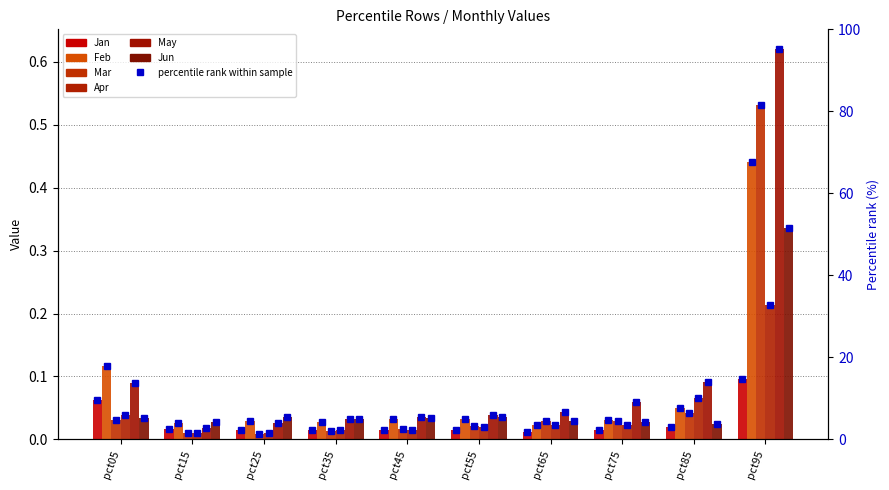

Which series has the largest range (max minus min)?

May